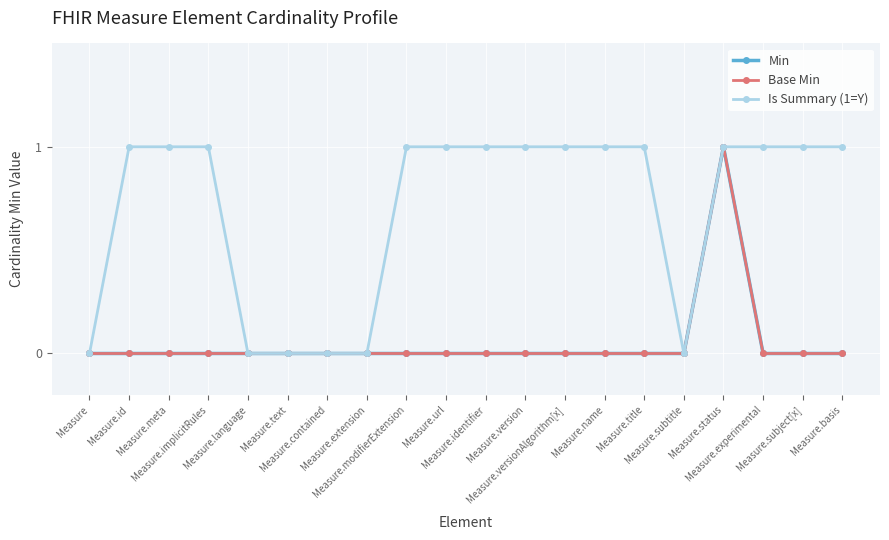

Does the chart have visible grid lines?

Yes